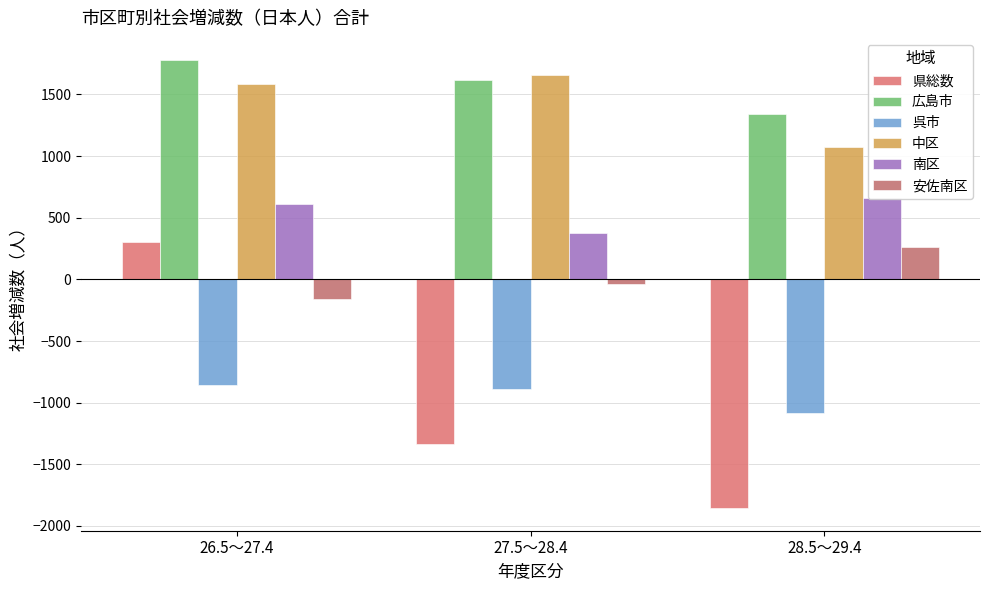

What is the total value across all series at 28.5～29.4?

400